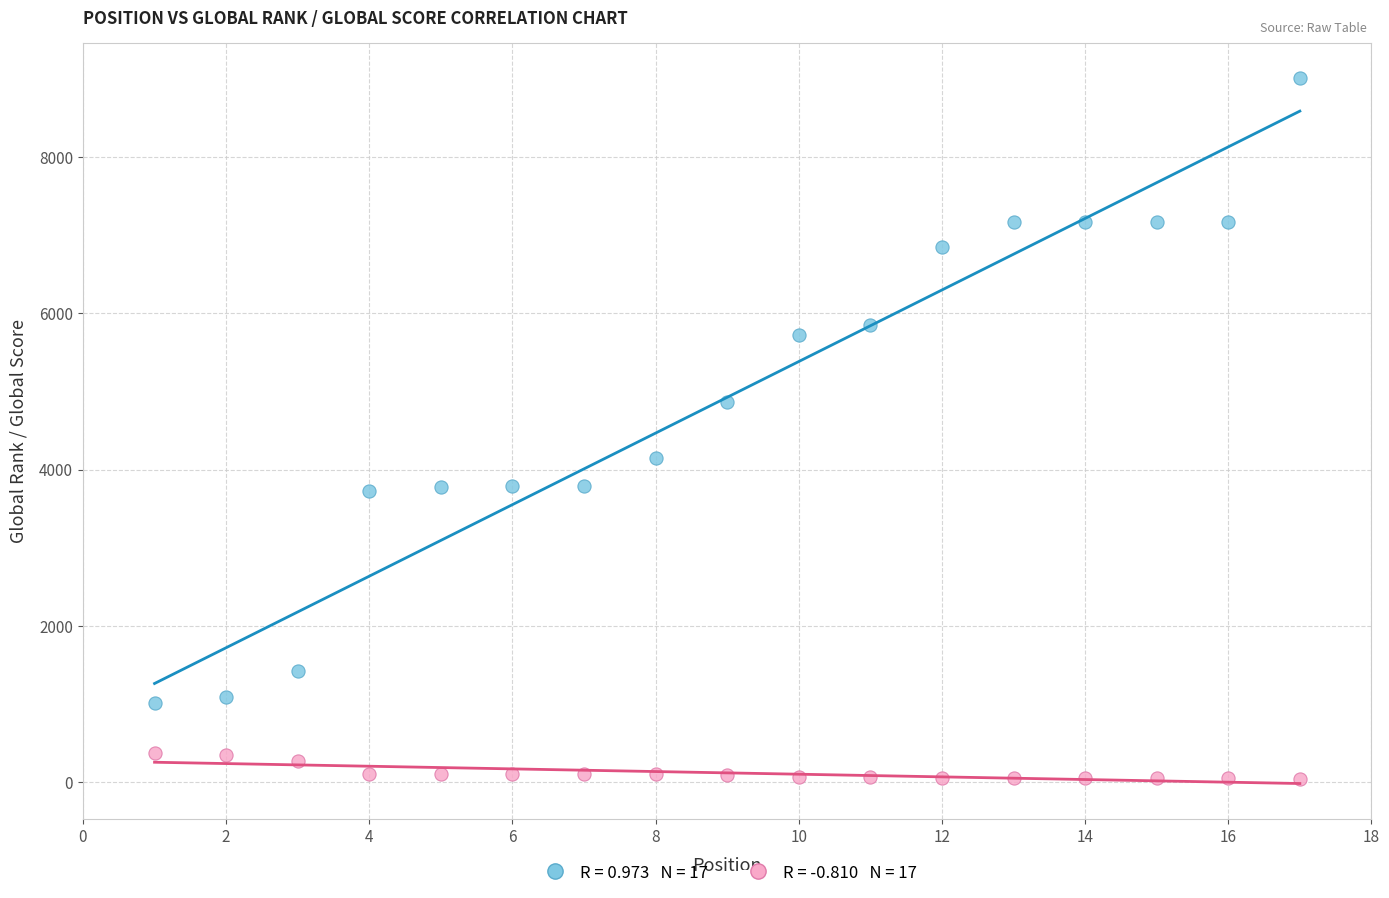

Across all data points, what is the range of X values (max minus min)?

16